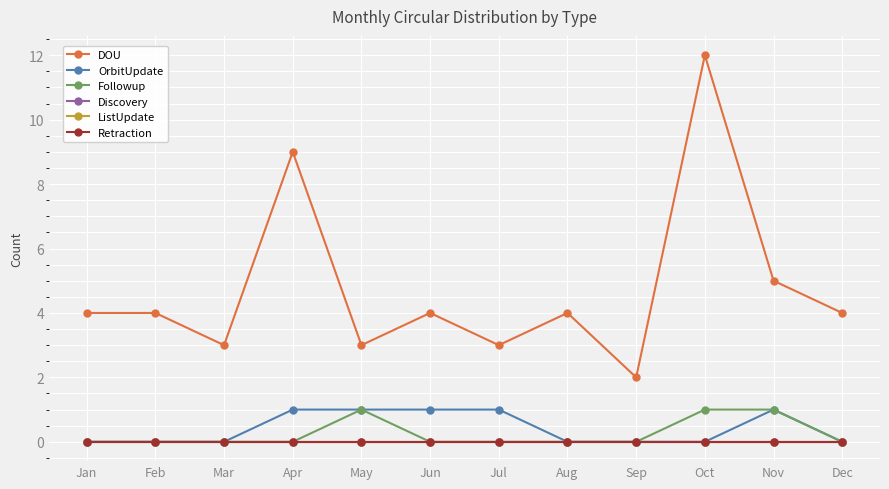

Is this an area chart (filled region under the line)?

No